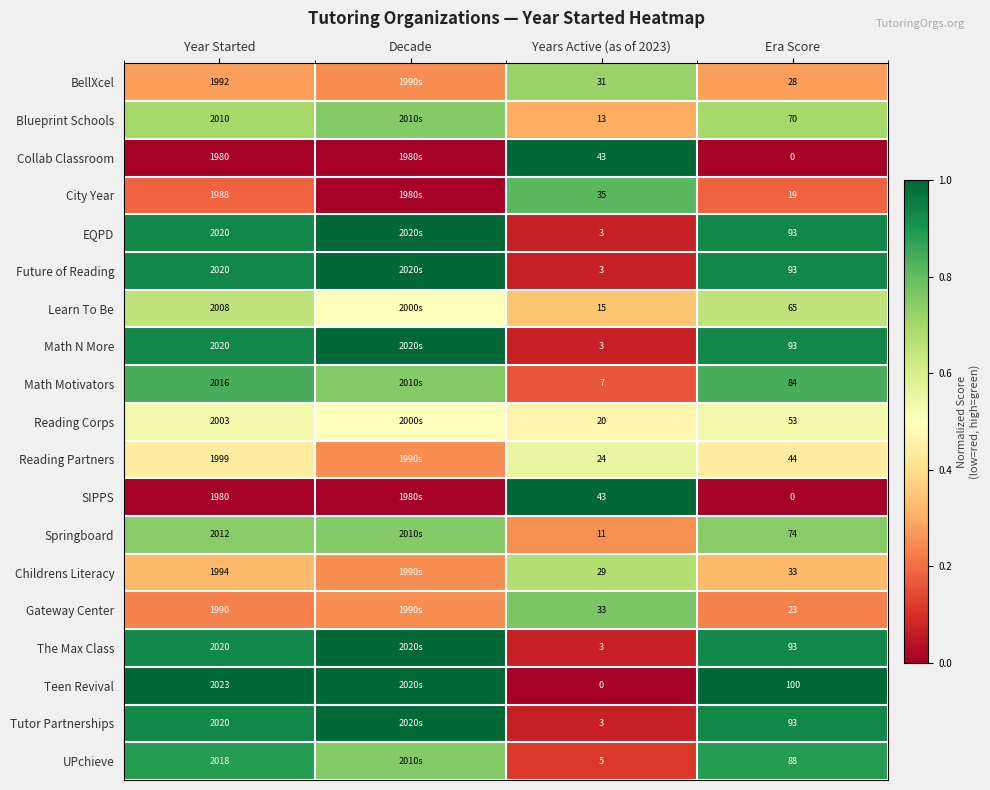

Is the value of BellXcel at Years Active (as of 2023) greater than the value of Math Motivators at Years Active (as of 2023)?

Yes